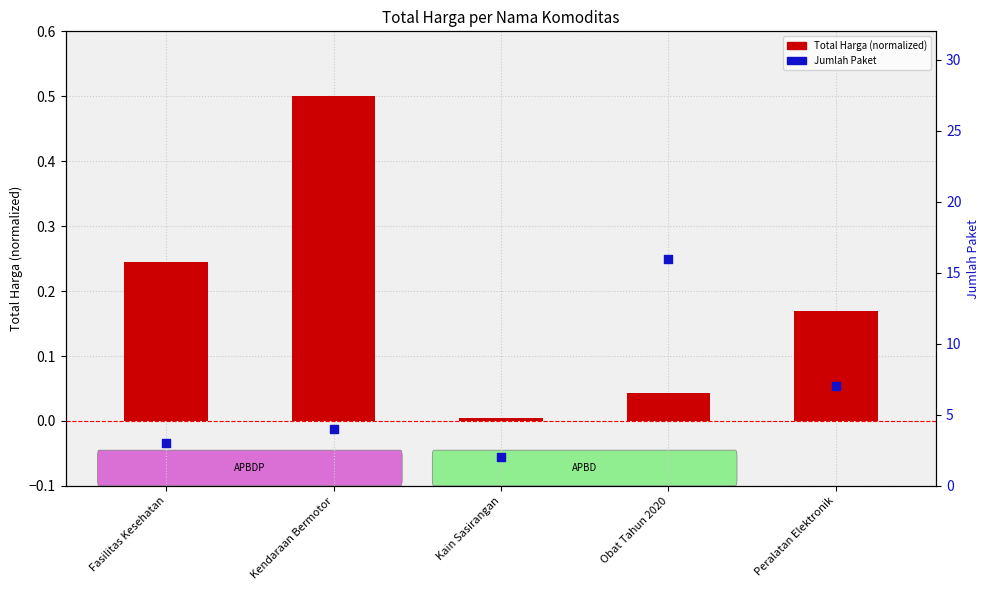

Between Obat Tahun 2020 and Kain Sasirangan, which is larger?

Obat Tahun 2020